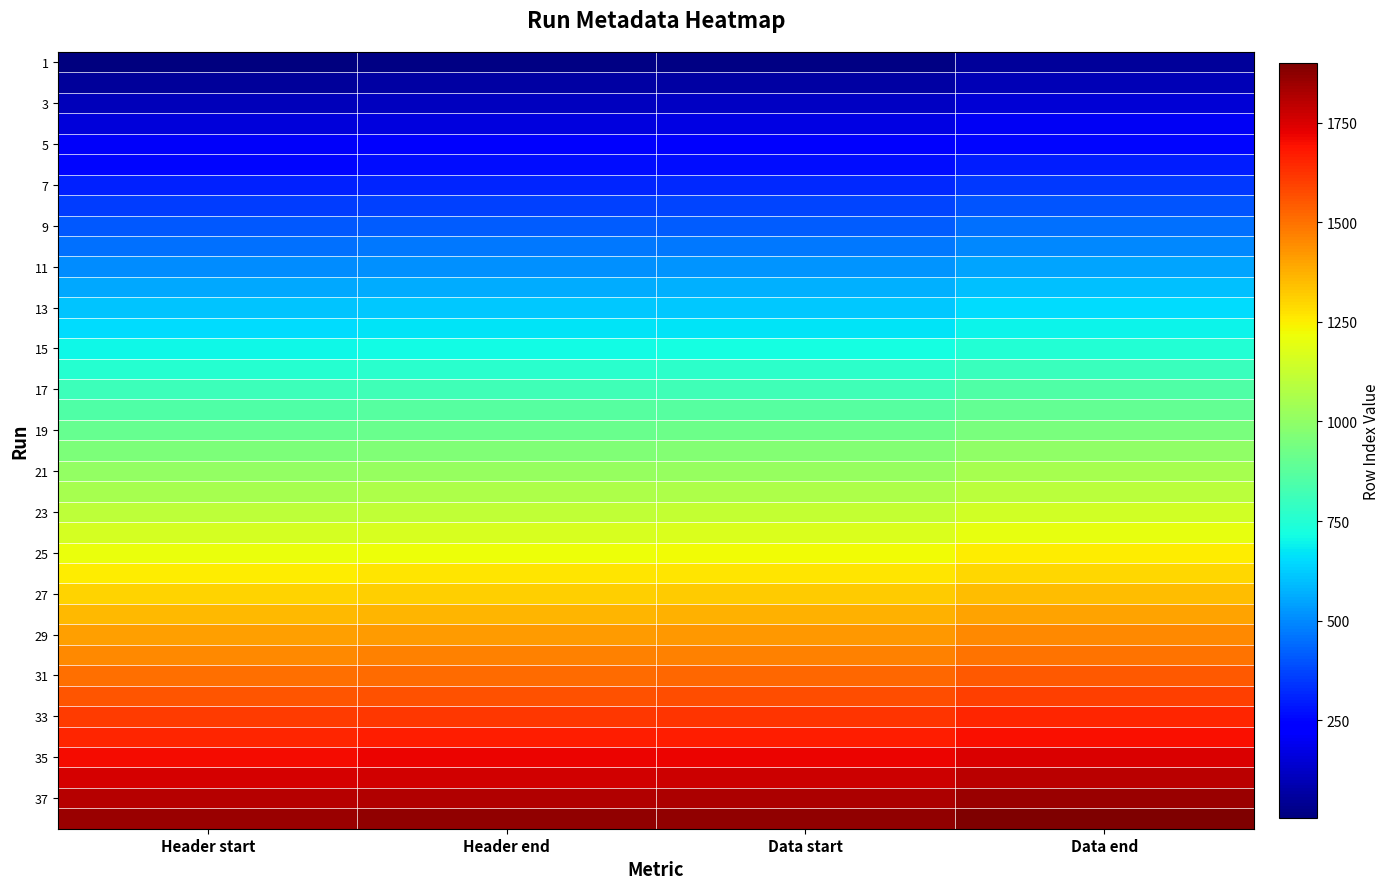

What is the total value across all series at Header start?

35340